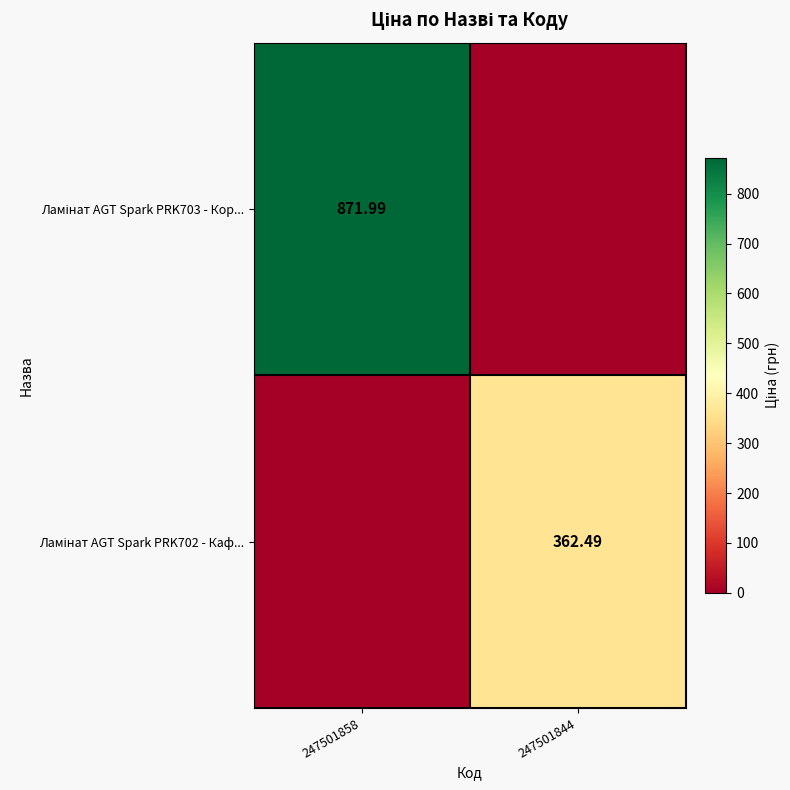

Rank the series at 247501858 from lowest to highest value.

Ламінат AGT Spark PRK702 - Каф..., Ламінат AGT Spark PRK703 - Кор...